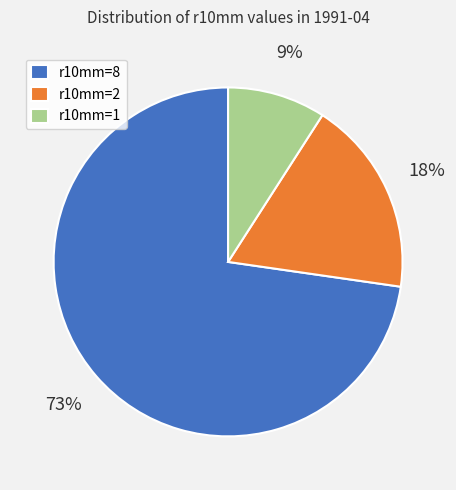

Which slice is the largest?

r10mm=8